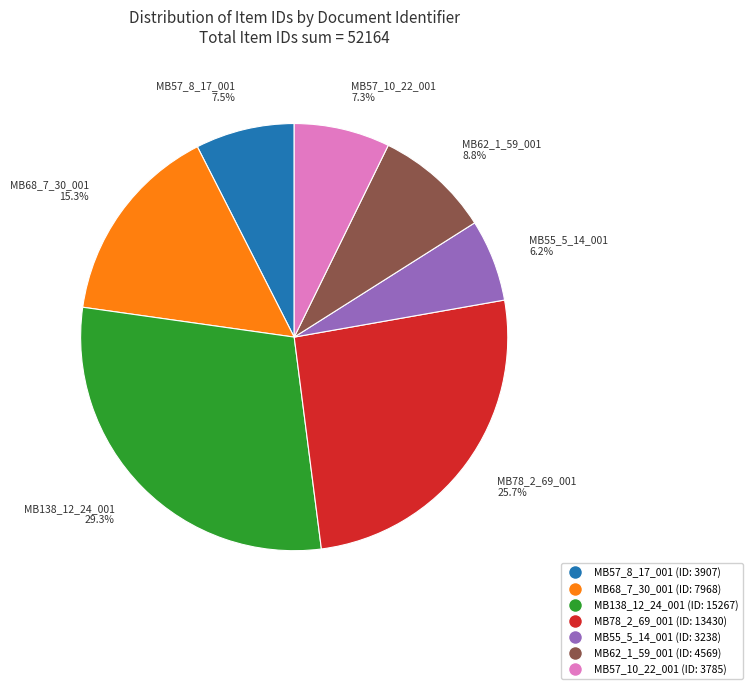

What is the ratio of the value at MB62_1_59_001 to the value at MB138_12_24_001?

0.3